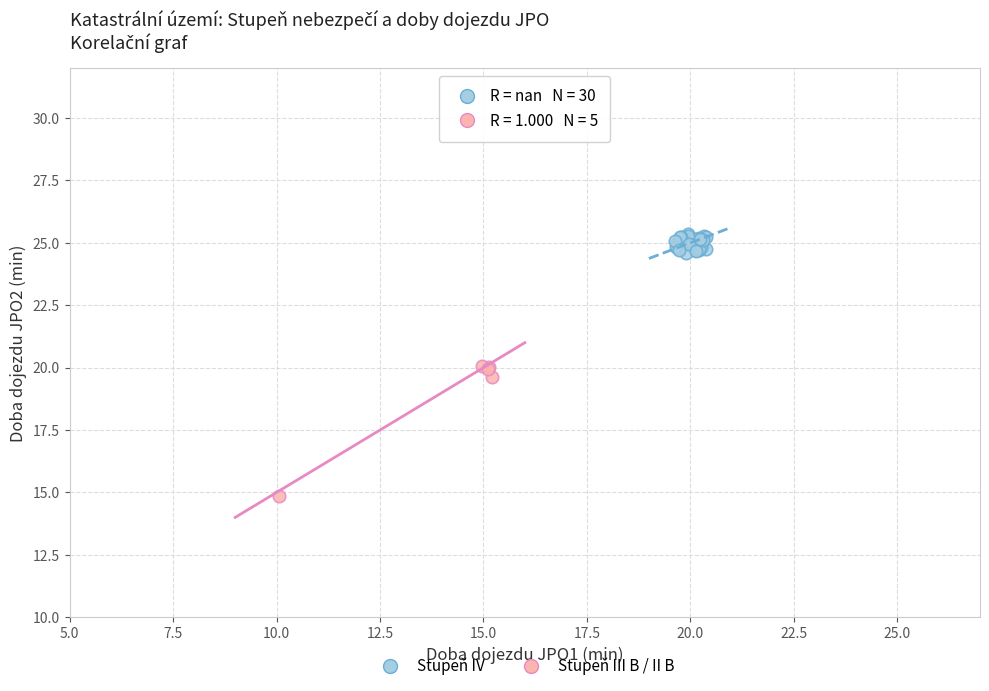

Which series contains the highest Y value?

Stupeň IV